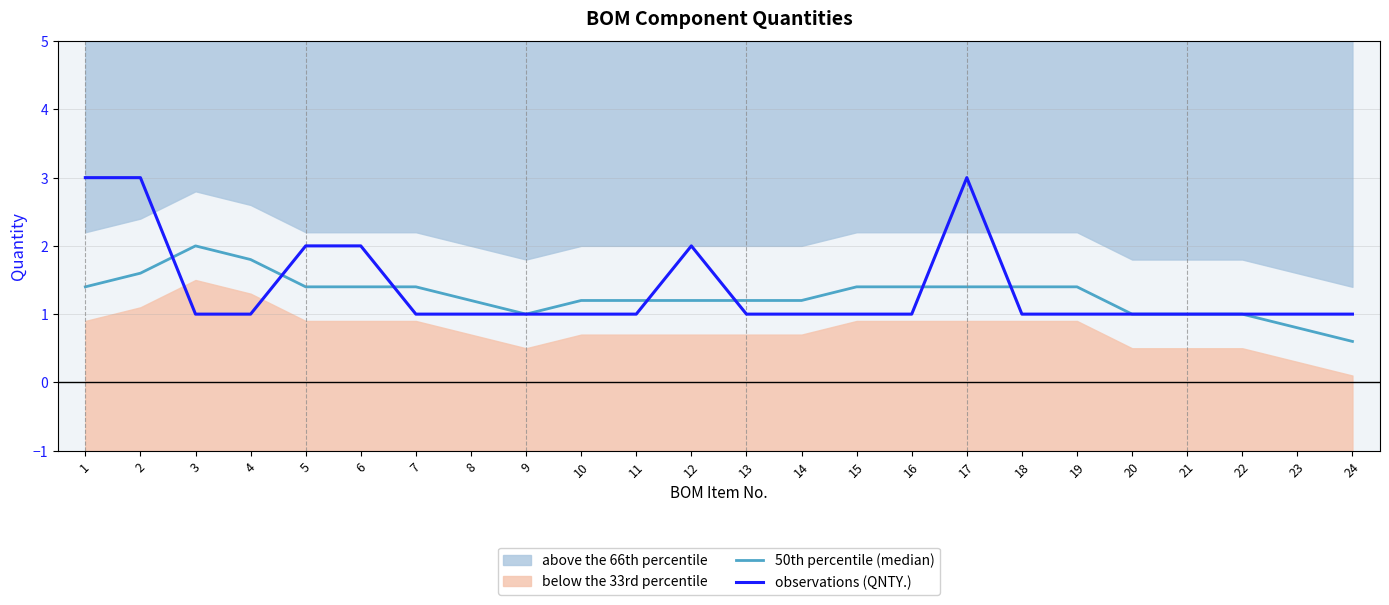

Reading left to right, extract all data points from this chart.

50th percentile (median): 1=1.4	2=1.6	3=2.0	4=1.8	5=1.4	6=1.4	7=1.4	8=1.2	9=1.0	10=1.2	11=1.2	12=1.2	13=1.2	14=1.2	15=1.4	16=1.4	17=1.4	18=1.4	19=1.4	20=1.0	21=1.0	22=1.0	23=0.8	24=0.6
observations (QNTY.): 1=3.0	2=3.0	3=1.0	4=1.0	5=2.0	6=2.0	7=1.0	8=1.0	9=1.0	10=1.0	11=1.0	12=2.0	13=1.0	14=1.0	15=1.0	16=1.0	17=3.0	18=1.0	19=1.0	20=1.0	21=1.0	22=1.0	23=1.0	24=1.0